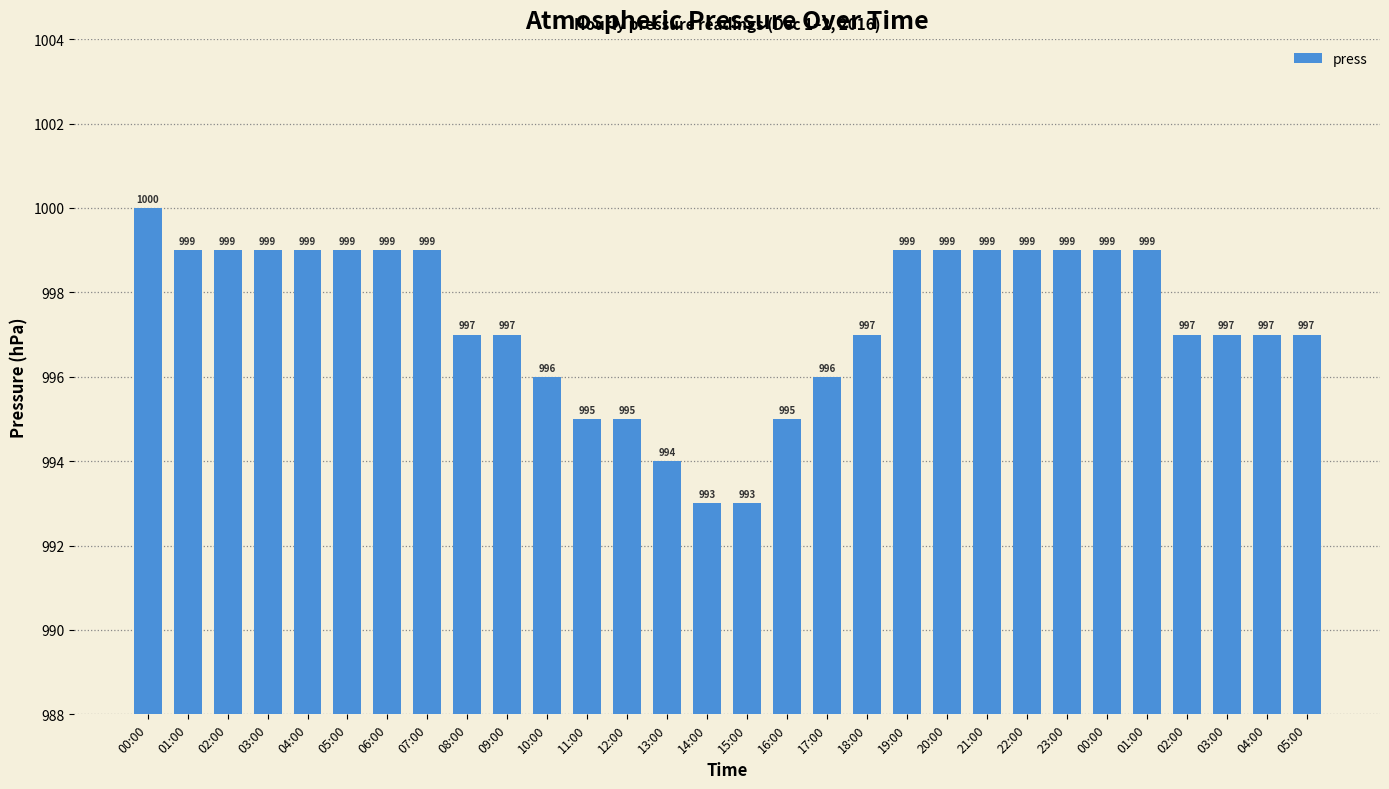

At which category does the chart reach its peak across all series?

00:00